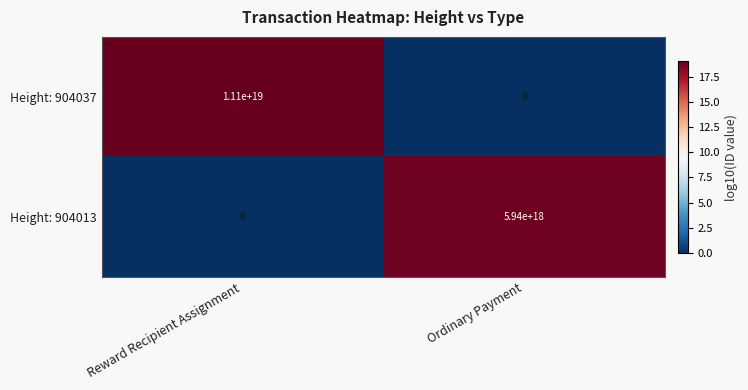

Count the number of categories in the chart.

2